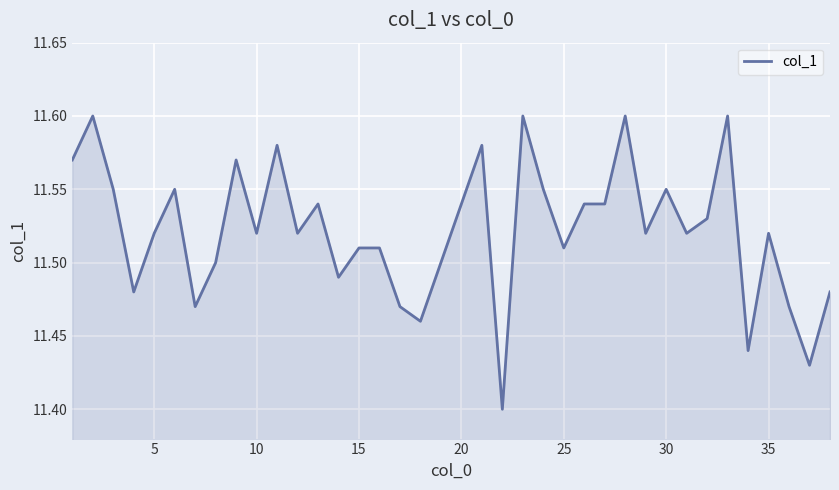

How many lines are shown in the chart?

1